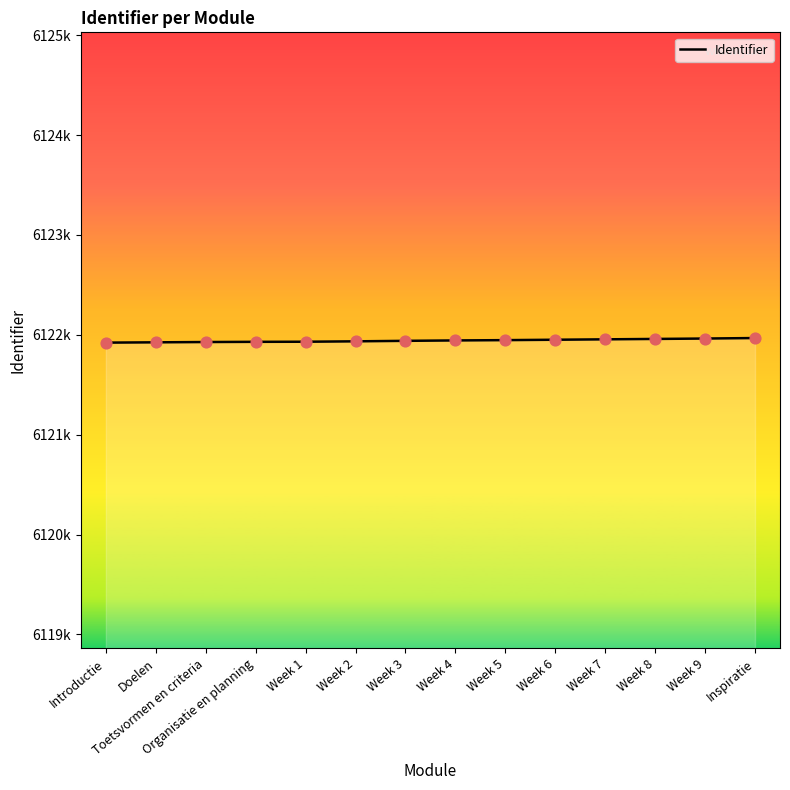

What is the ratio of the value at Week 8 to the value at Week 5?

1.0